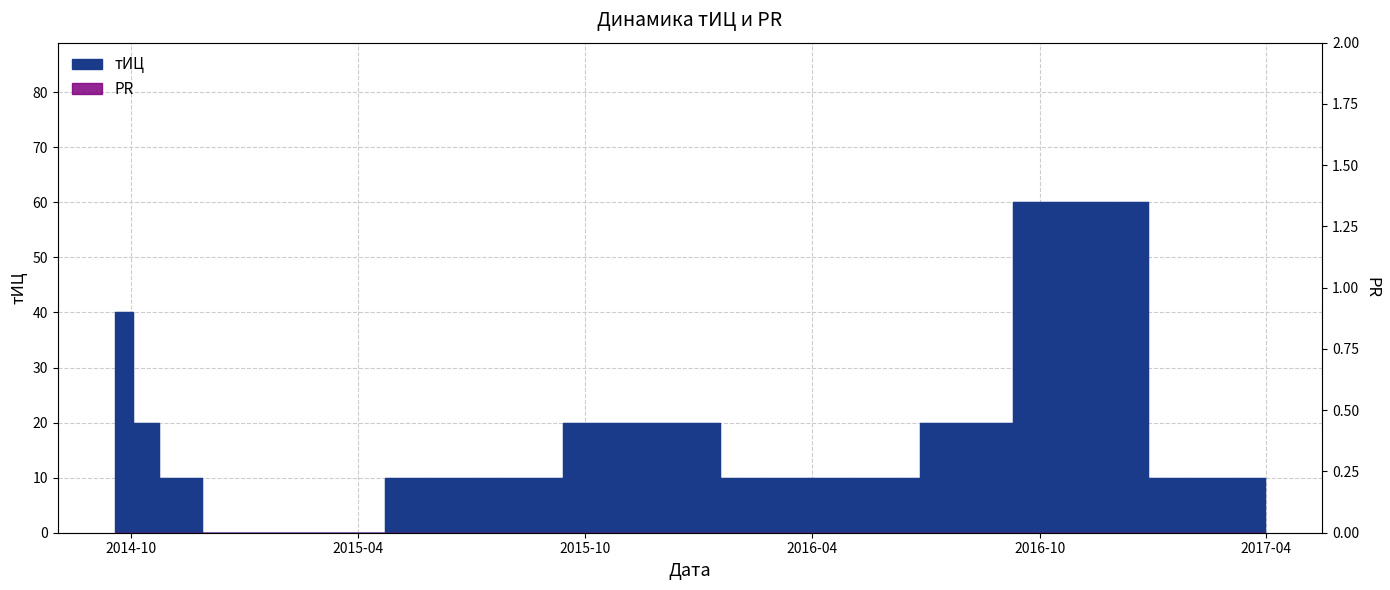

True or false: the data shows 37 at 2016-09-24.

False